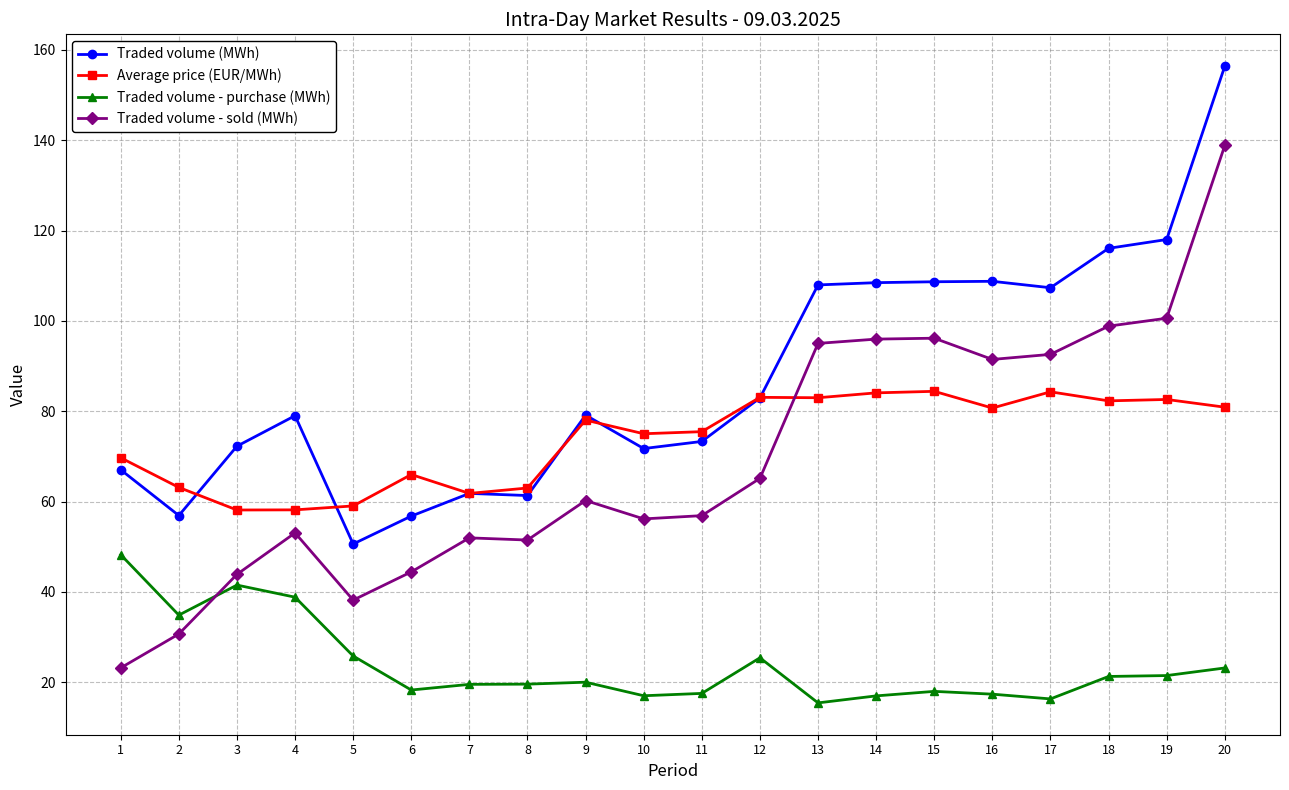

At how many categories does at least one series exceed 122?

1